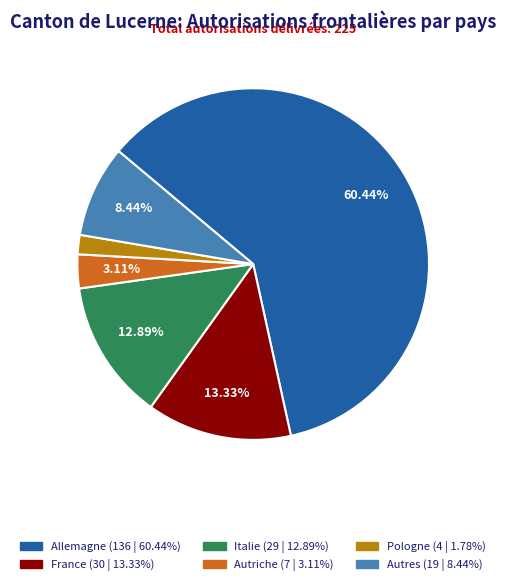

How many slices are in this pie chart?

6